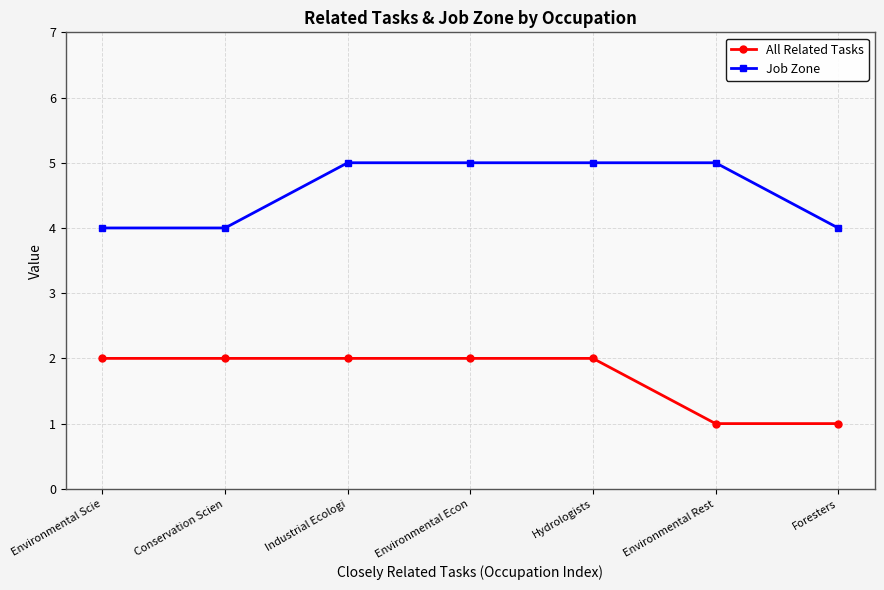

Reading left to right, list all the values displayed in this chart.

All Related Tasks: 2	2	2	2	2	1	1
Job Zone: 4	4	5	5	5	5	4